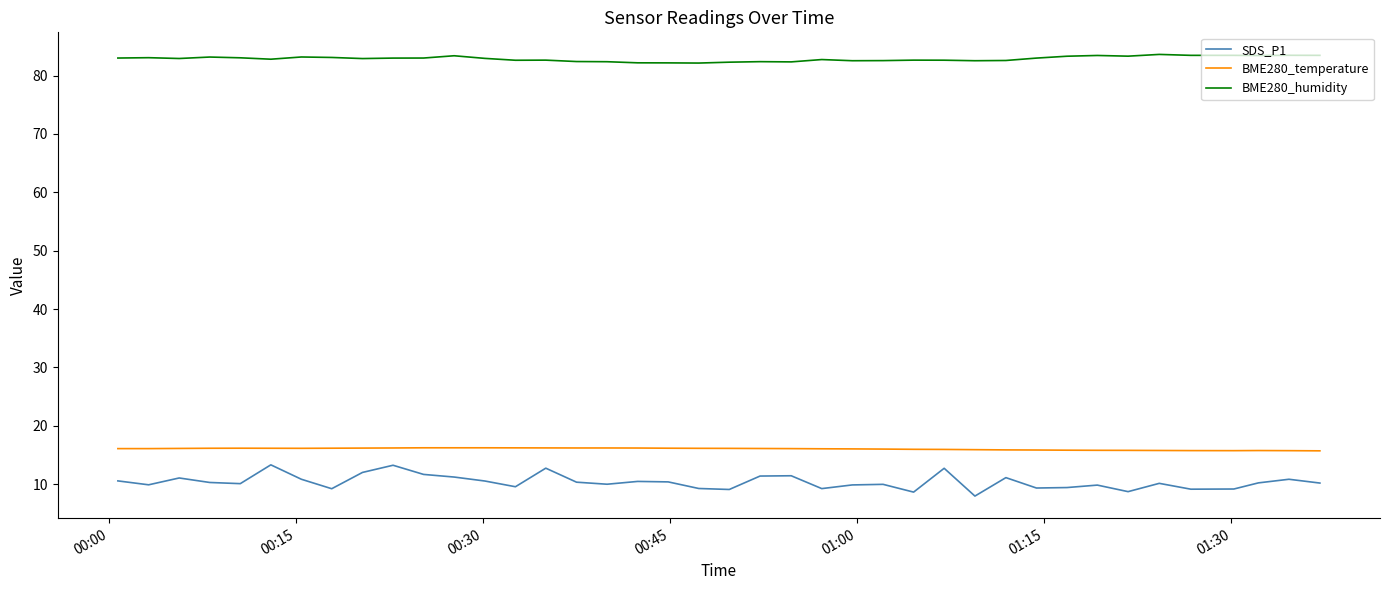

True or false: BME280_humidity and SDS_P1 cross at least once.

False